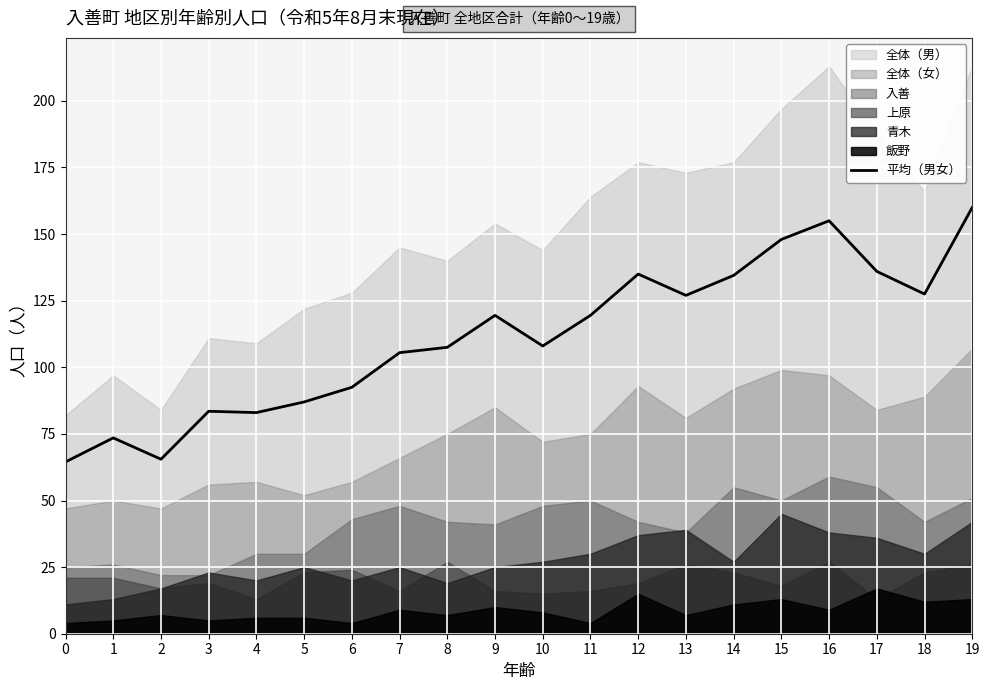

Reading left to right, list all the values displayed in this chart.

64.5	73.5	65.5	83.5	83.0	87.0	92.5	105.5	107.5	119.5	108.0	119.5	135.0	127.0	134.5	148.0	155.0	136.0	127.5	160.0